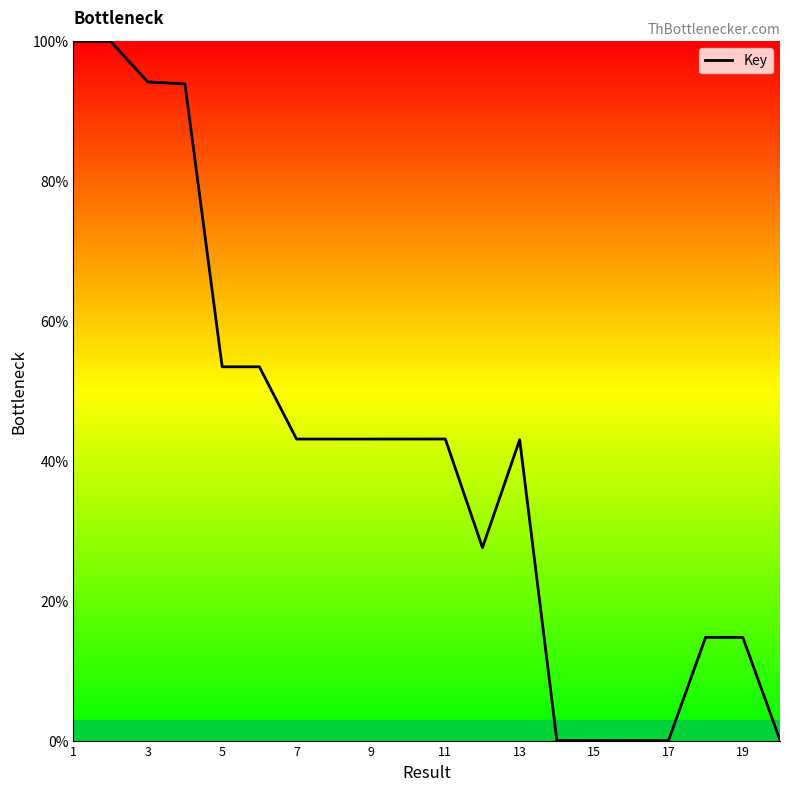

What is the difference between the second highest and minimum values?

100.0